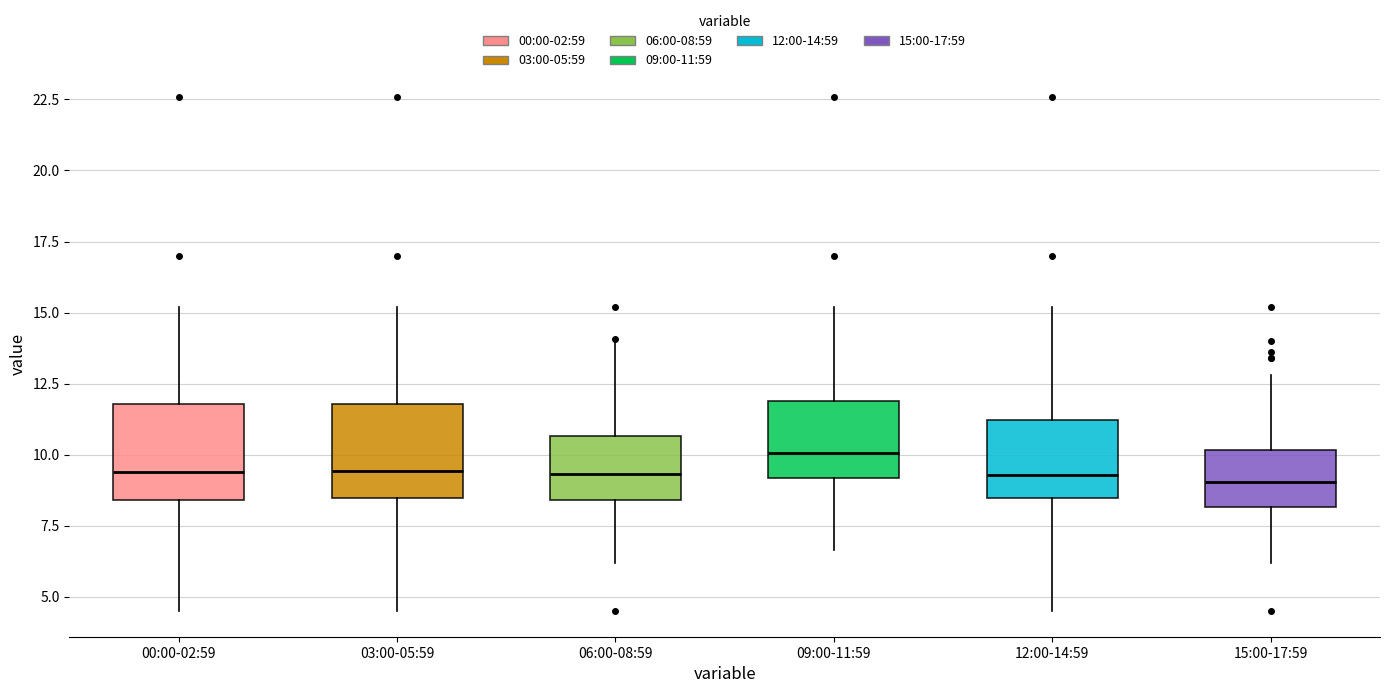

Reading left to right, read every box against the y-axis: the position of its median line, the range the box covers, and the ends of its whiskers. The values are not printed on the chart, so give them approximately, as read against the axis.

00:00-02:59: median 9.5, box 8.5 to 12.0, whiskers 4.5 to 15.0
03:00-05:59: median 9.5, box 8.5 to 12.0, whiskers 4.5 to 15.0
06:00-08:59: median 9.5, box 8.5 to 10.5, whiskers 6.0 to 14.0
09:00-11:59: median 10.0, box 9.0 to 12.0, whiskers 6.5 to 15.0
12:00-14:59: median 9.5, box 8.5 to 11.0, whiskers 4.5 to 15.0
15:00-17:59: median 9.0, box 8.0 to 10.0, whiskers 6.0 to 13.0